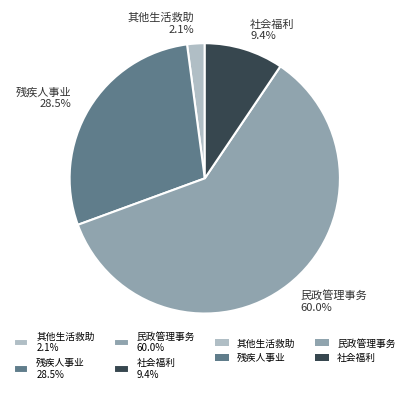

To the nearest percent, what is the combined percentage of 其他生活救助 and 残疾人事业?

31%